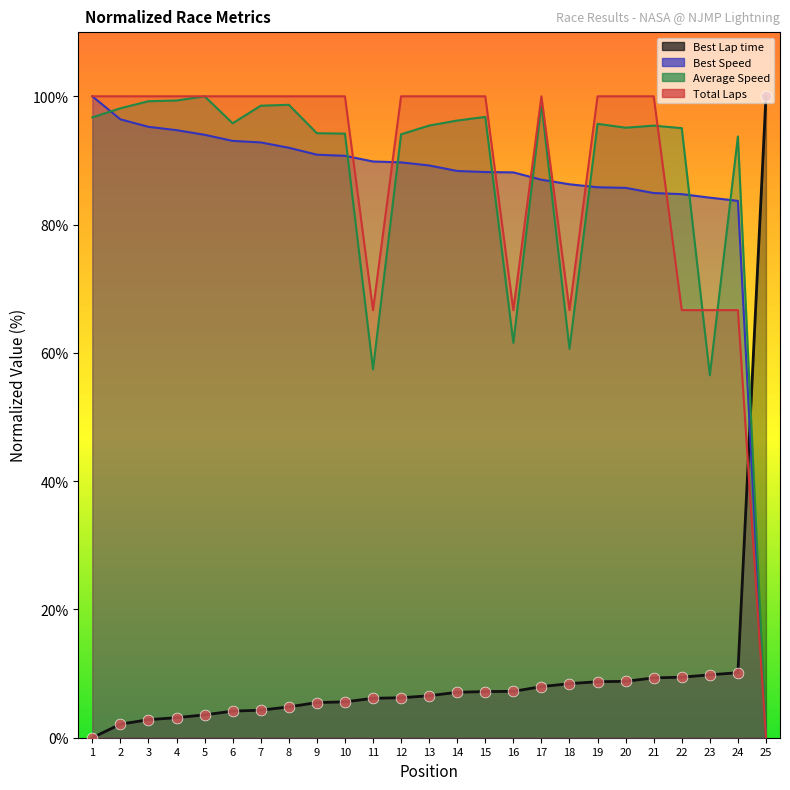

At which category is the sum across all series the highest?

5